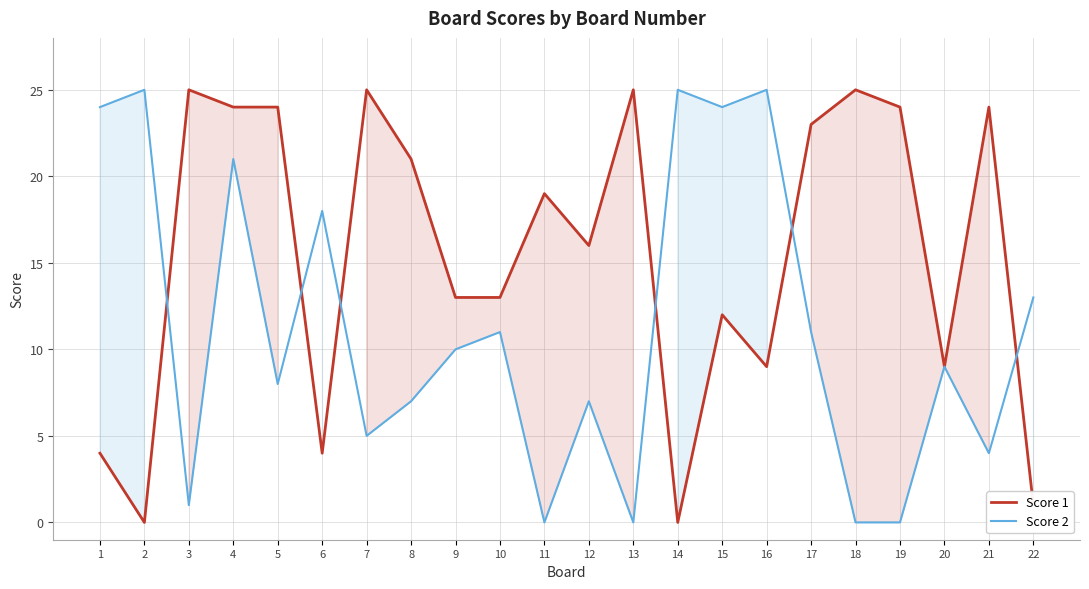

What is the value of the Score 1 point at the 22nd from the left?

1